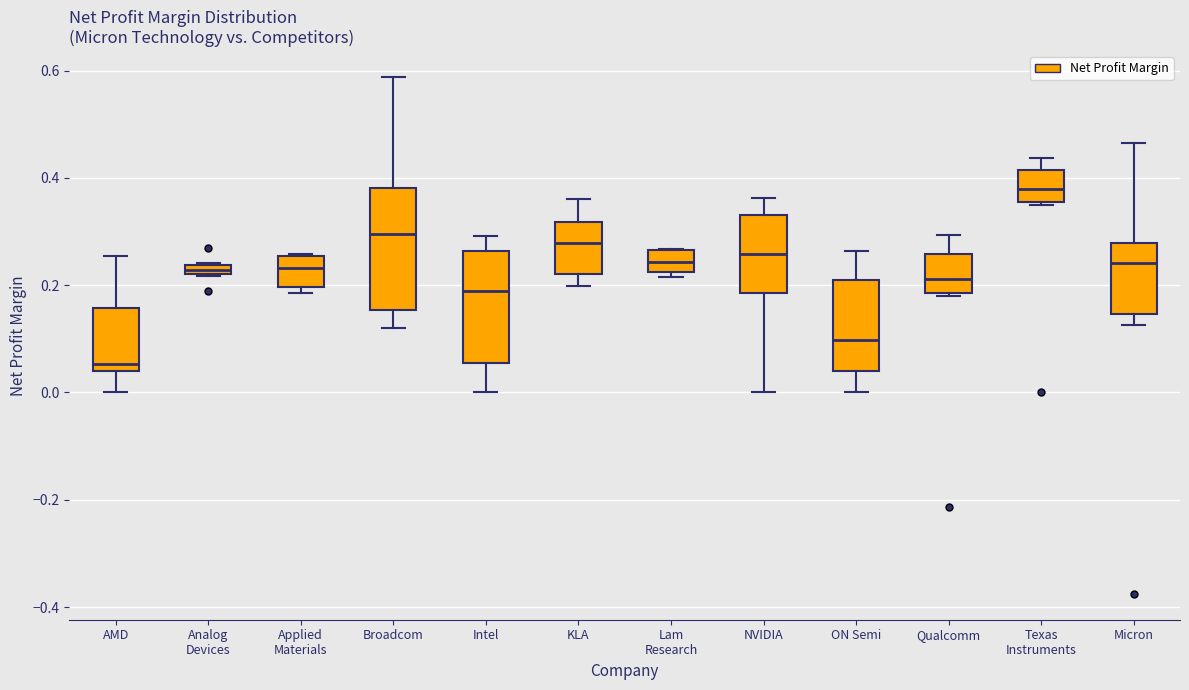

Which box's median line is the highest?

Texas Instruments